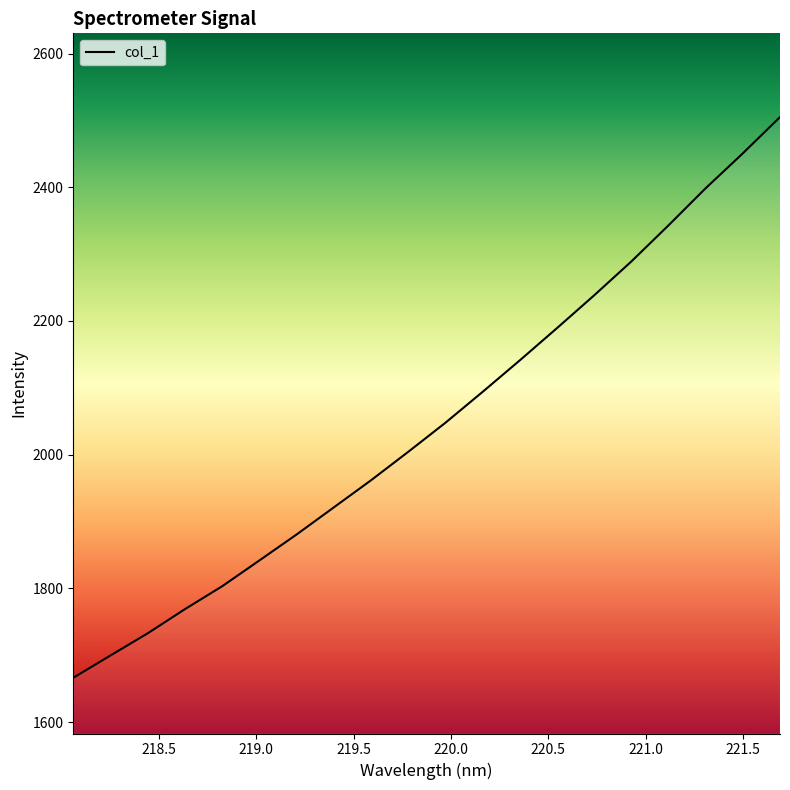

What is the maximum value shown in the chart?

2505.0